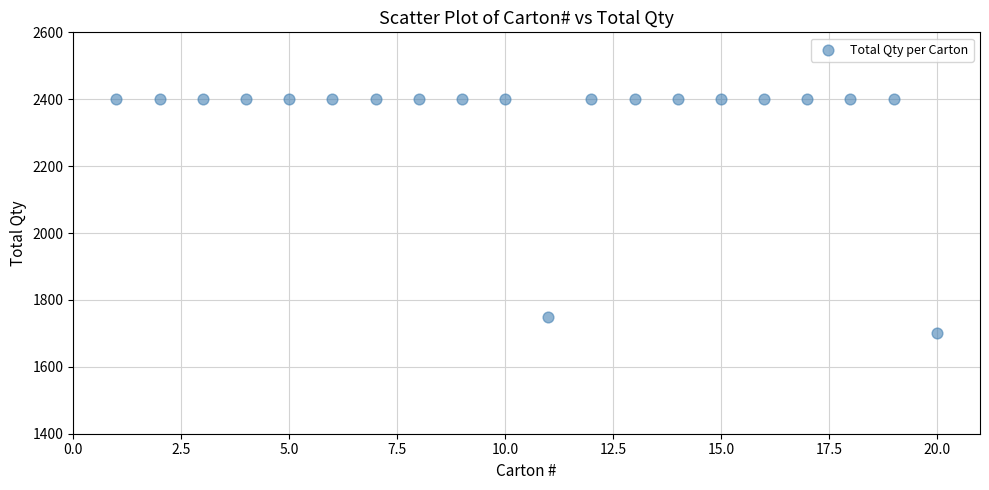

What is the range of Y values (max minus min)?

700